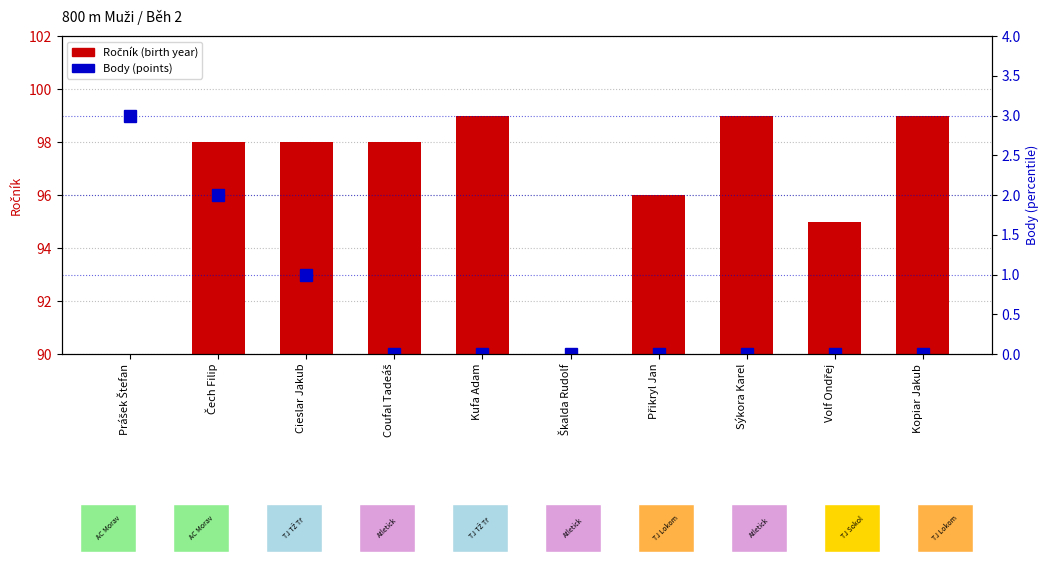

Does the chart contain any negative values?

No